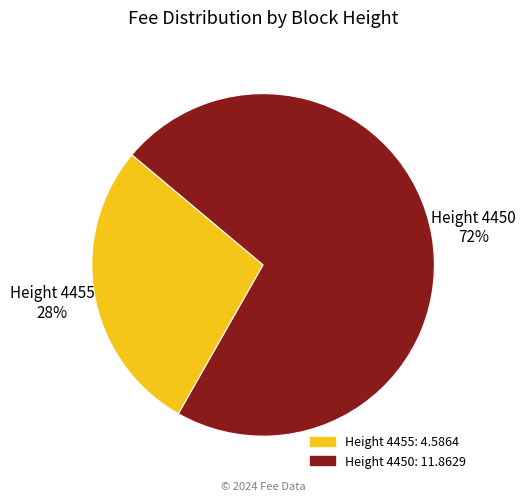

Count the number of slices in the pie.

2